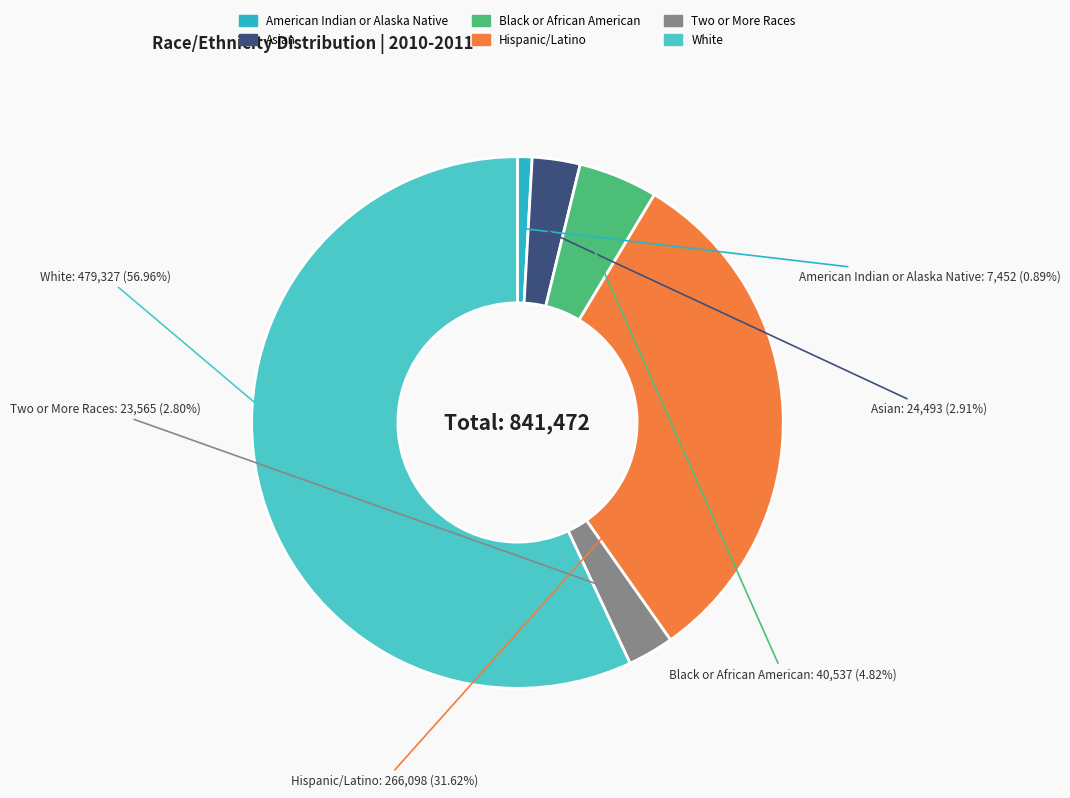

True or false: Asian accounts for 3% of the total.

True